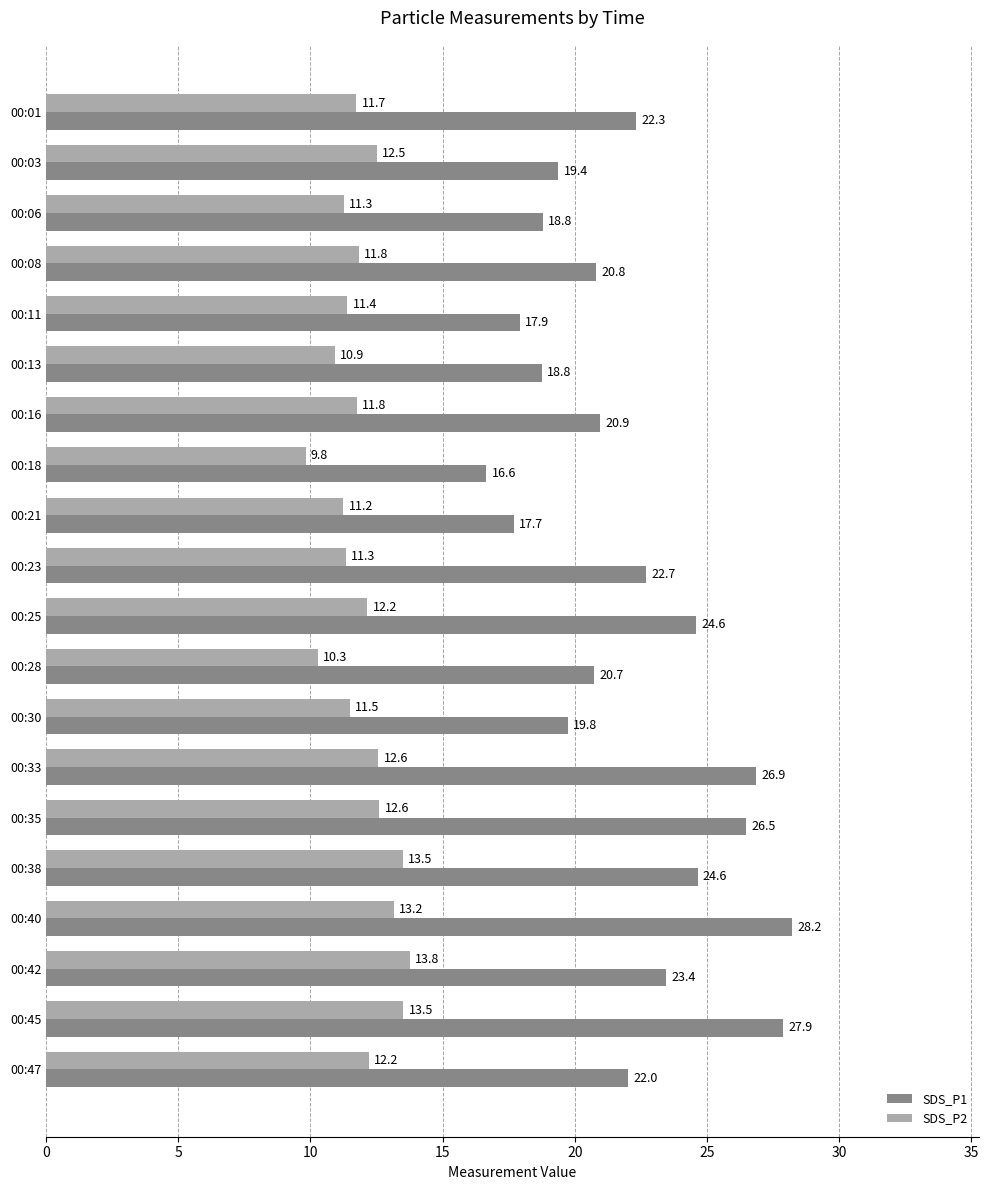

What is the spread (max minus min) of values at 00:03?

6.9